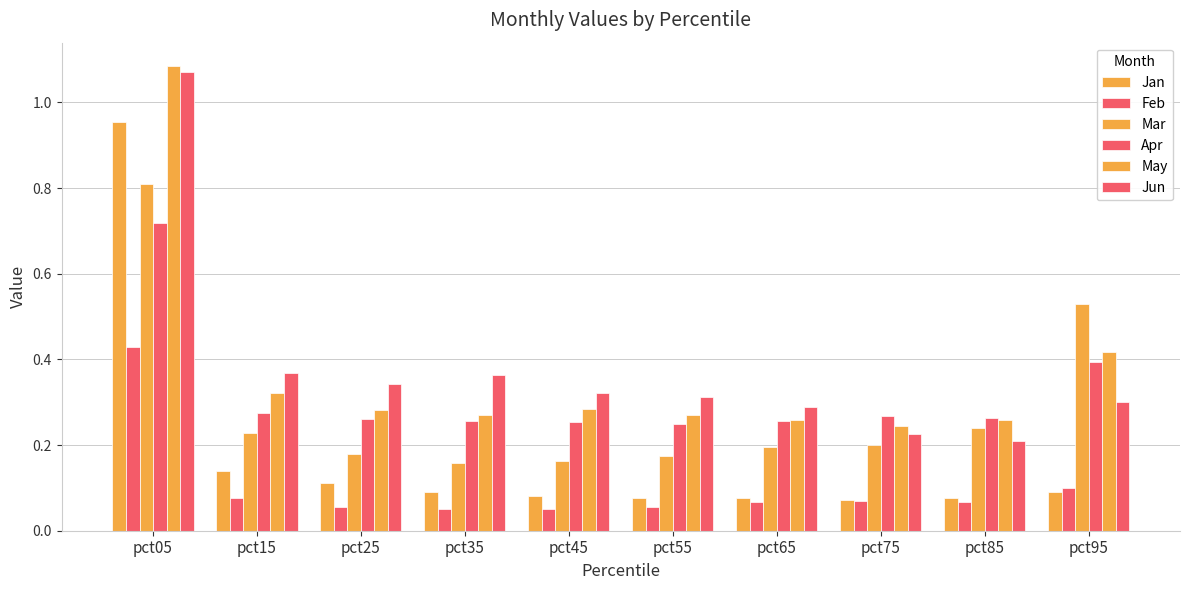

Count the Apr values in the range 0 to 1.

10